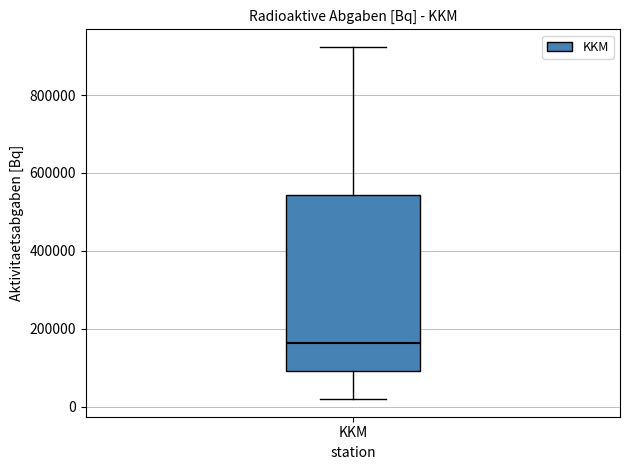

Where does the upper whisker of the box for KKM end on the y-axis? The values are not printed on the chart, so give them approximately, as read against the axis.

920000